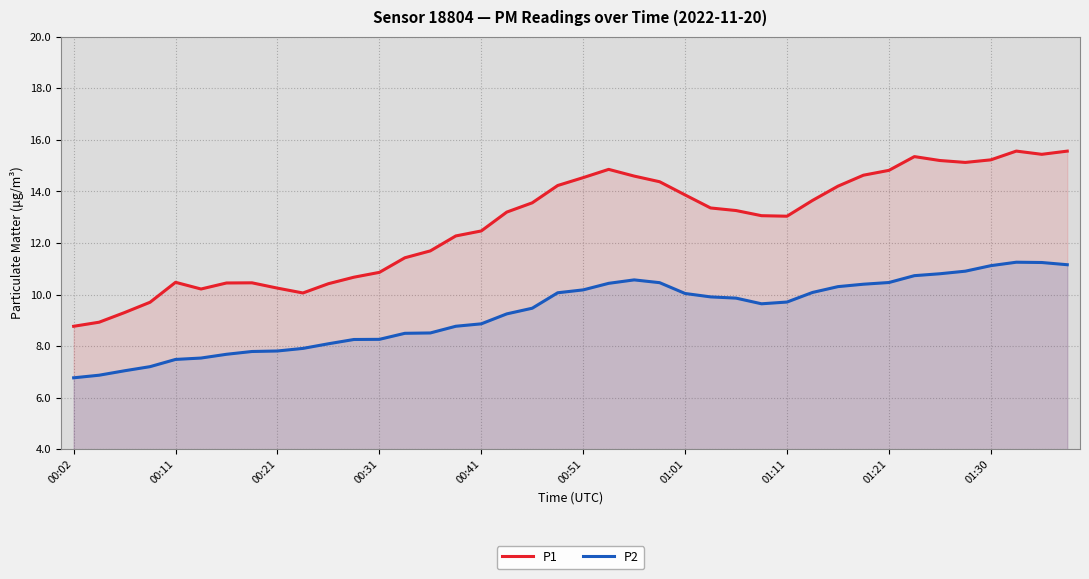

Where does the P1 series first go above 13?

17